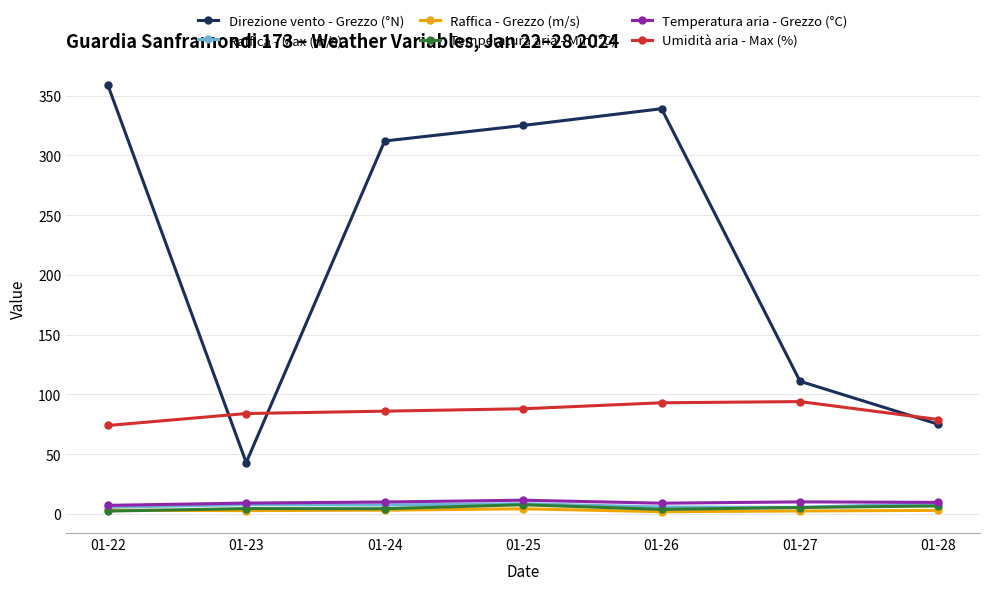

True or false: Direzione vento - Grezzo (°N) has a value of 488.8 at 01-22.

False